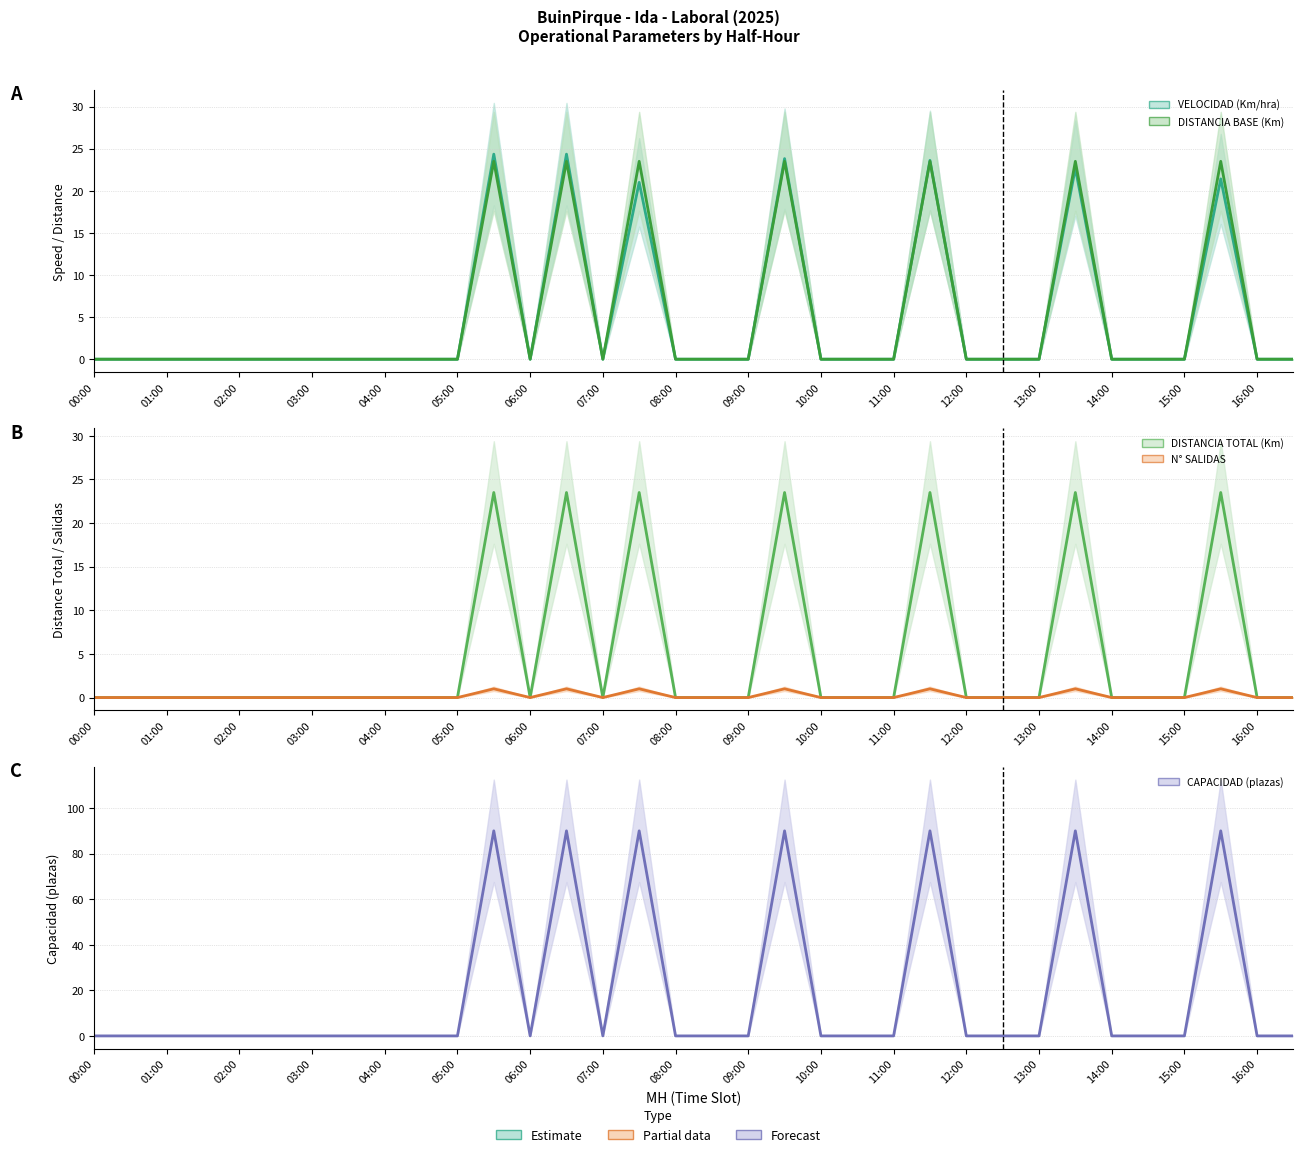

The VELOCIDAD (Km/hra) series shows 0.0 at 05:00. True or false?

True